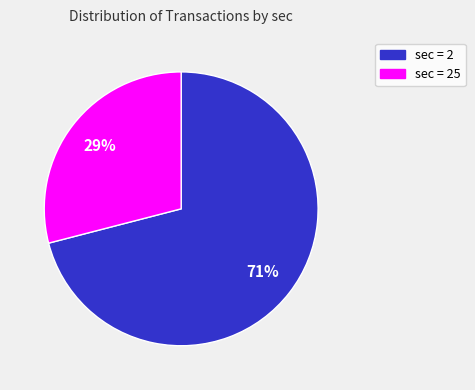

To the nearest percent, what is the difference between the largest and smallest slice percentages?

42%